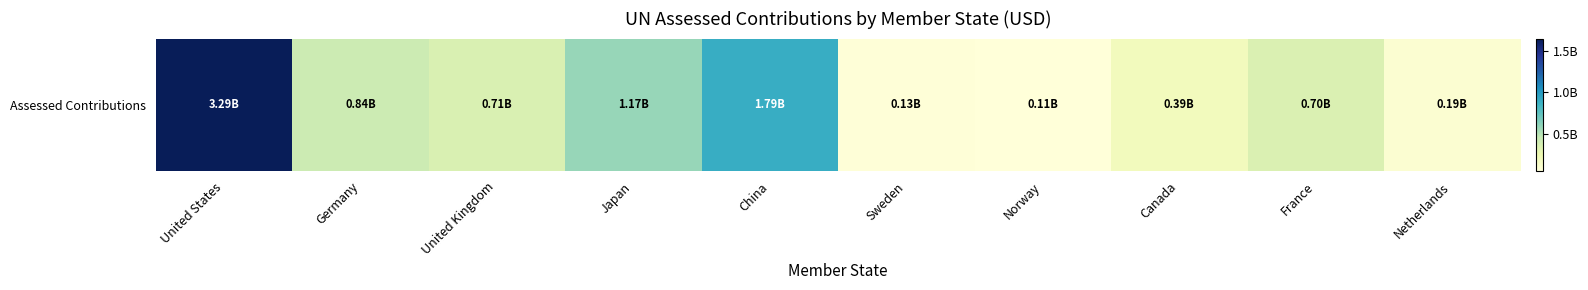

Reading right to left, extract all data points from this chart.

193814745.8	695157729.9	385355404.9	107332424.6	127752426.9	1786863940.8	1173013021.2	708108134.8	843904431.9	3286226848.3